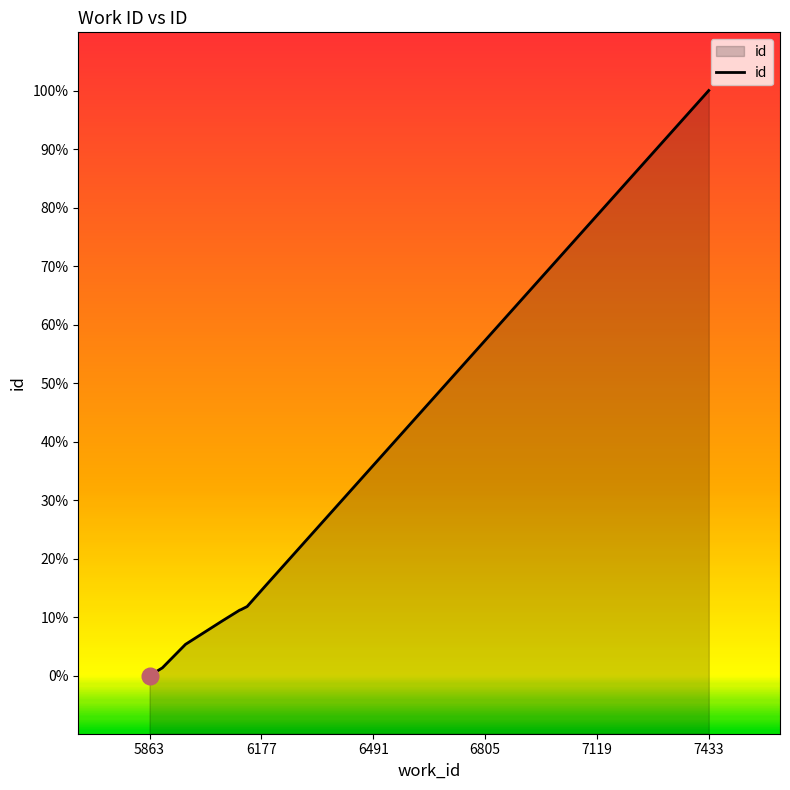

Is this an area chart (filled region under the line)?

Yes